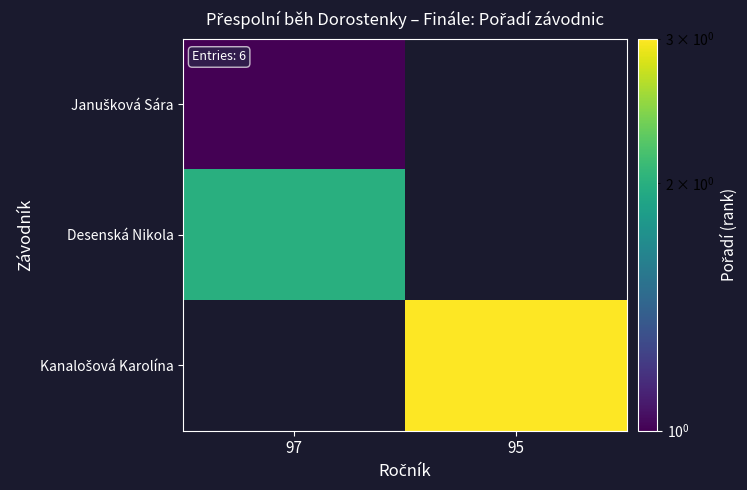

True or false: Janušková Sára has a value of 0.5 at 97.

False